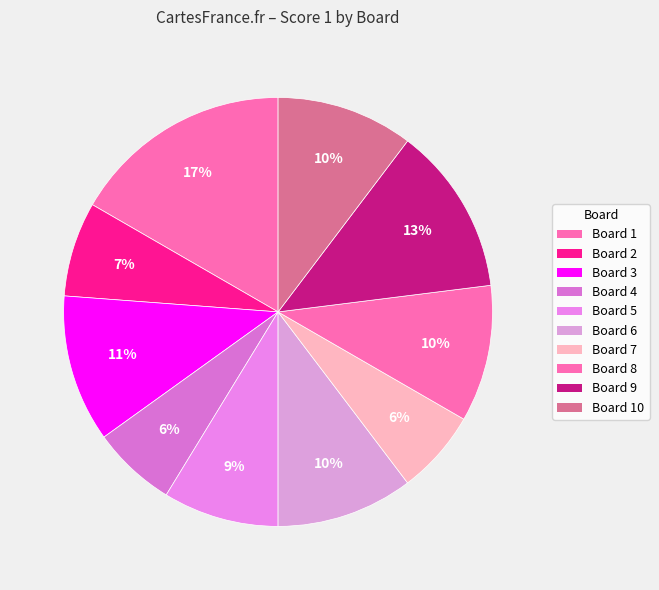

Between Board 9 and Board 3, which is larger?

Board 9